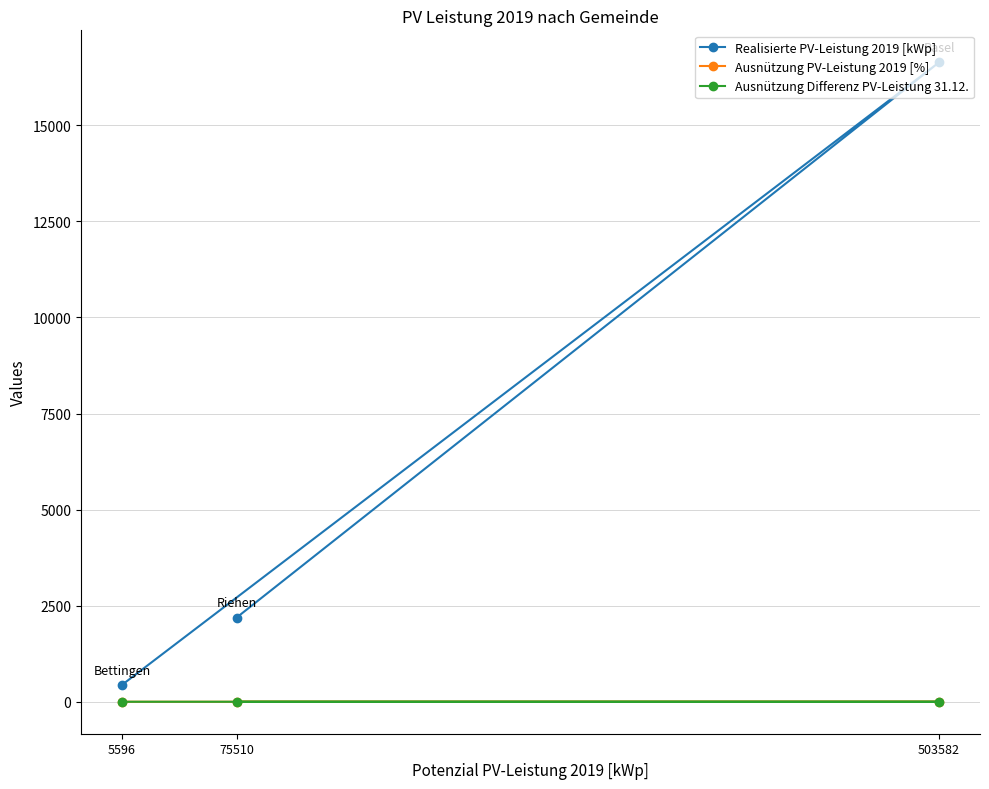

What are all the series names shown in the legend?

Realisierte PV-Leistung 2019 [kWp], Ausnützung PV-Leistung 2019 [%], Ausnützung Differenz PV-Leistung 31.12.